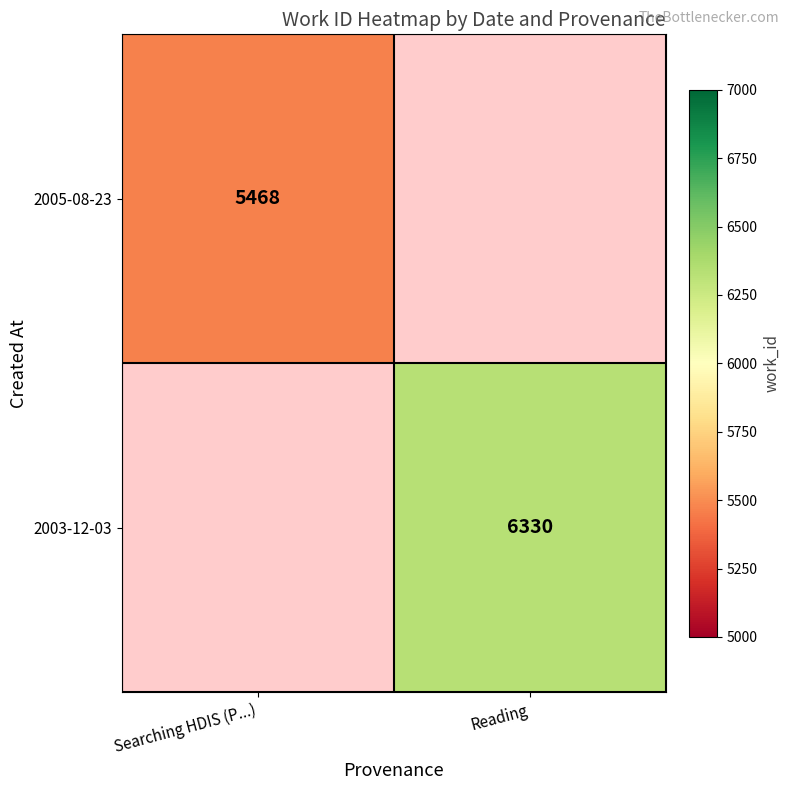

The value of 2003-12-03 at Reading is 6330. True or false?

True